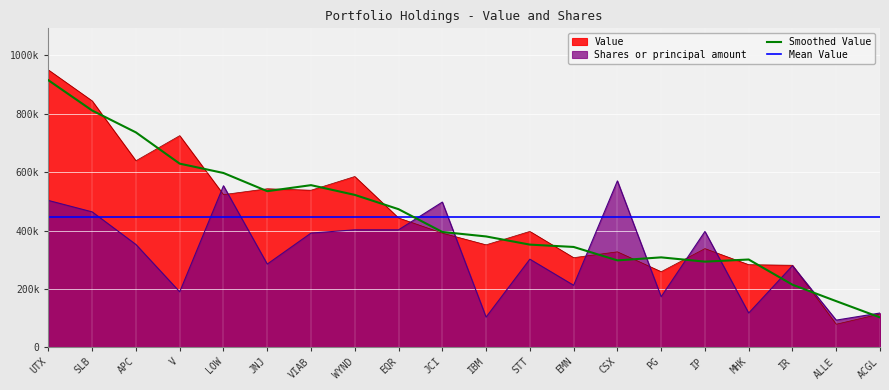

How many times do Value and Shares or principal amount cross each other?

9